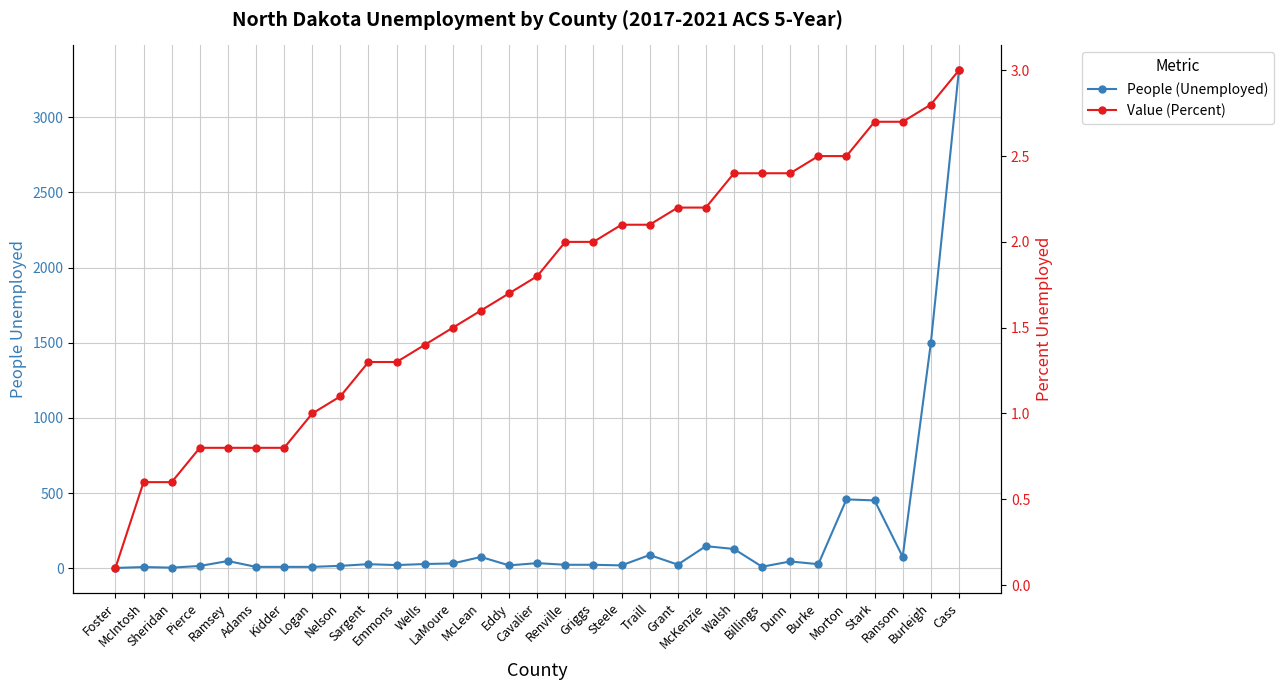

What is the maximum value for People (Unemployed)?

3312.0